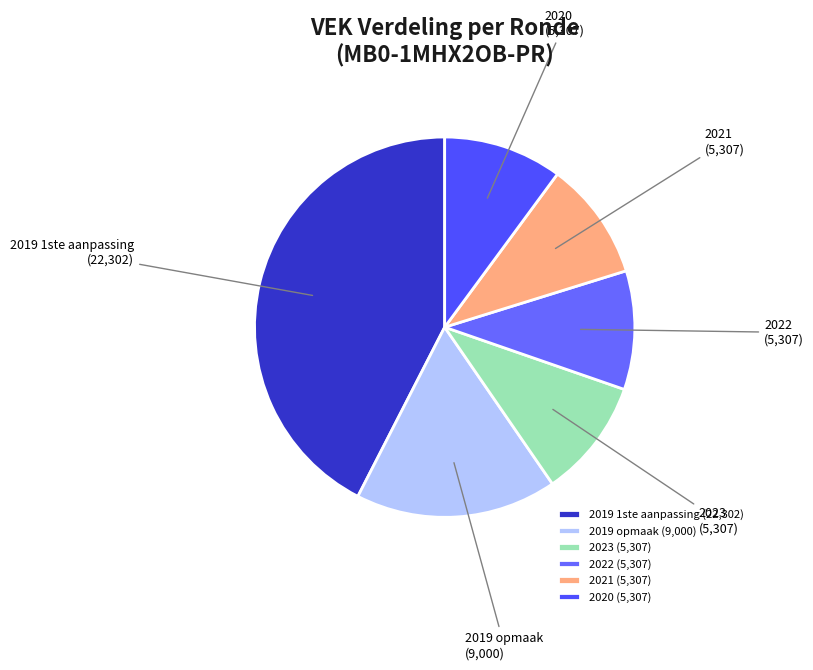

Combined, do 2021 and 2019 opmaak account for over 50%?

No